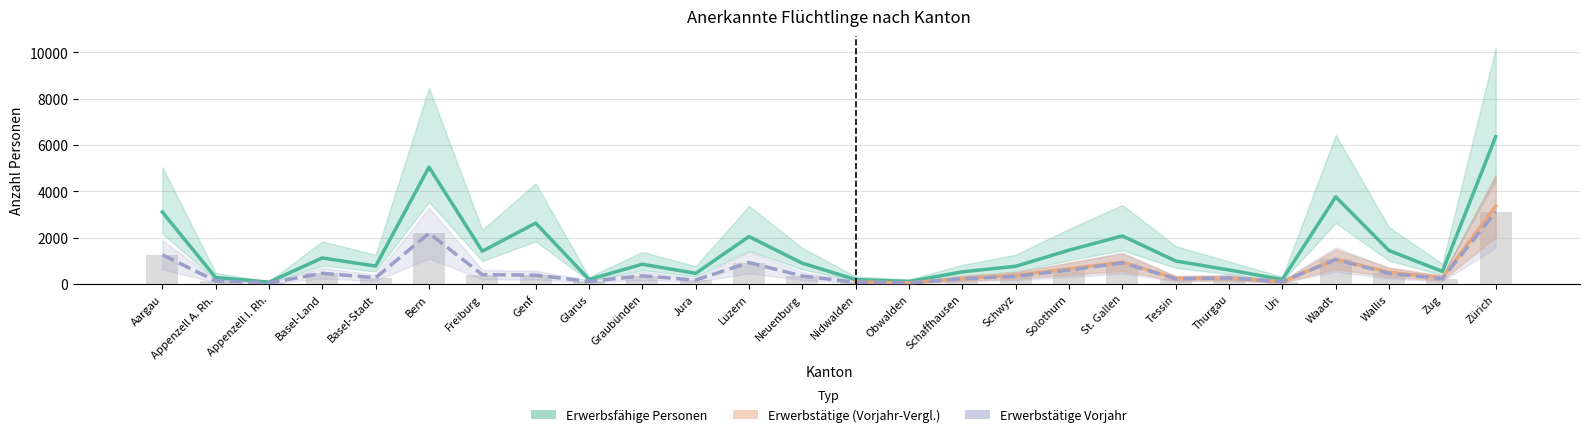

List the labels in order of Erwerbstätige Personen value, smallest first.

Appenzell I. Rh., Obwalden, Nidwalden, Uri, Glarus, Appenzell A. Rh., Jura, Tessin, Schaffhausen, Zug, Thurgau, Basel-Stadt, Schwyz, Neuenburg, Graubünden, Genf, Freiburg, Wallis, Basel-Land, Solothurn, St. Gallen, Luzern, Waadt, Aargau, Bern, Zürich